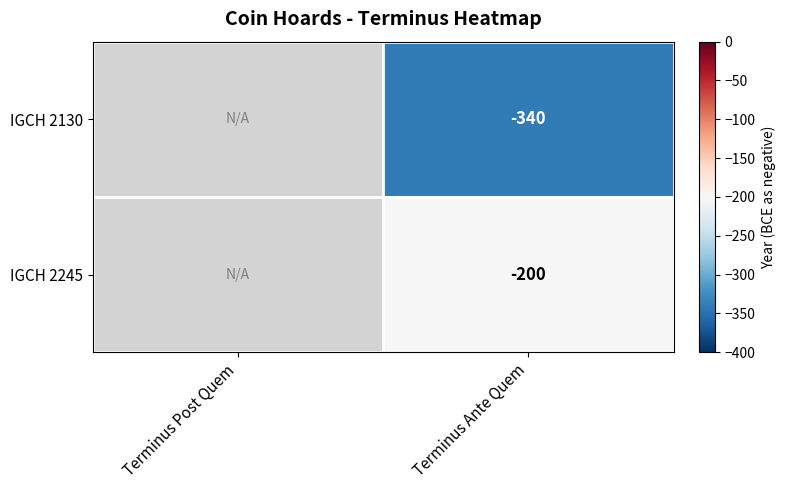

What is the difference between the highest and lowest values at Terminus Ante Quem?

140